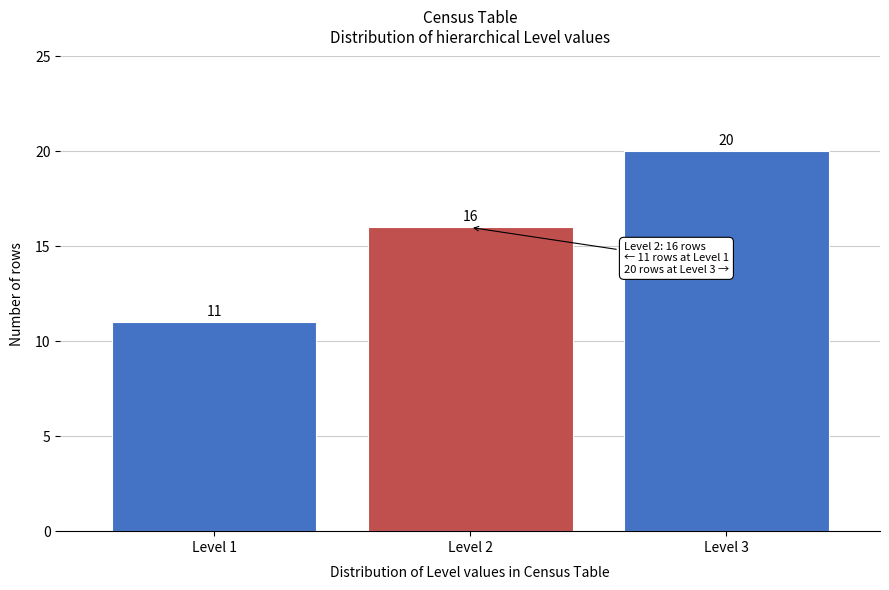

Reading left to right, transcribe this chart: for each bar, give the range it covers on the x-axis and its height.

0.5 to 1.5: 11
1.5 to 2.5: 16
2.5 to 3.5: 20